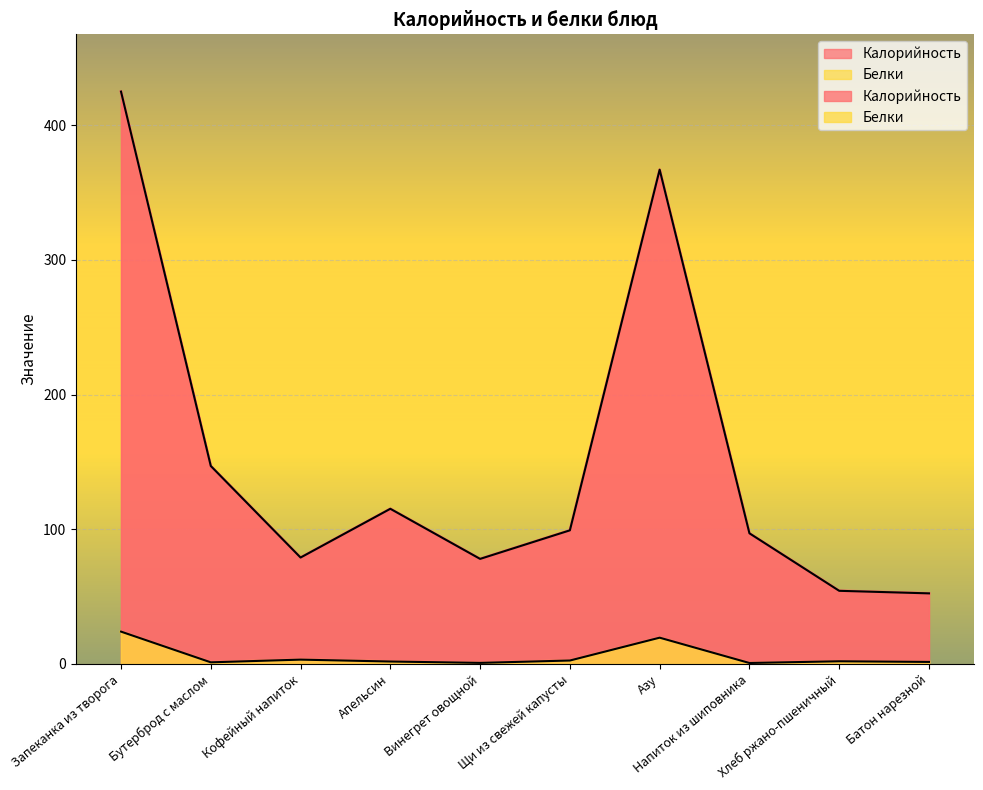

True or false: Белки has a value of 1.5 at Батон нарезной.

True